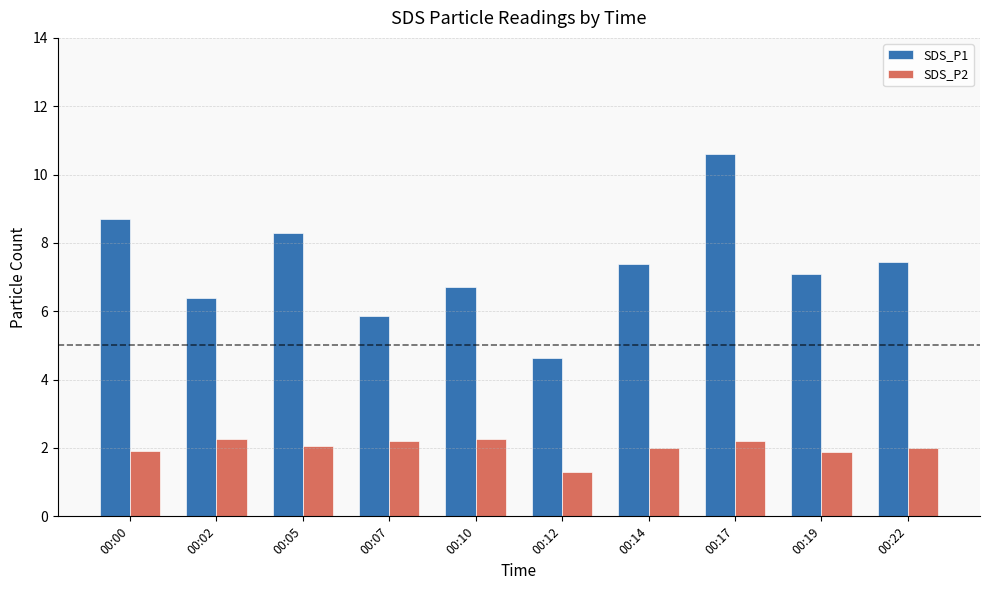

What is the sum of all SDS_P2 values?

20.0